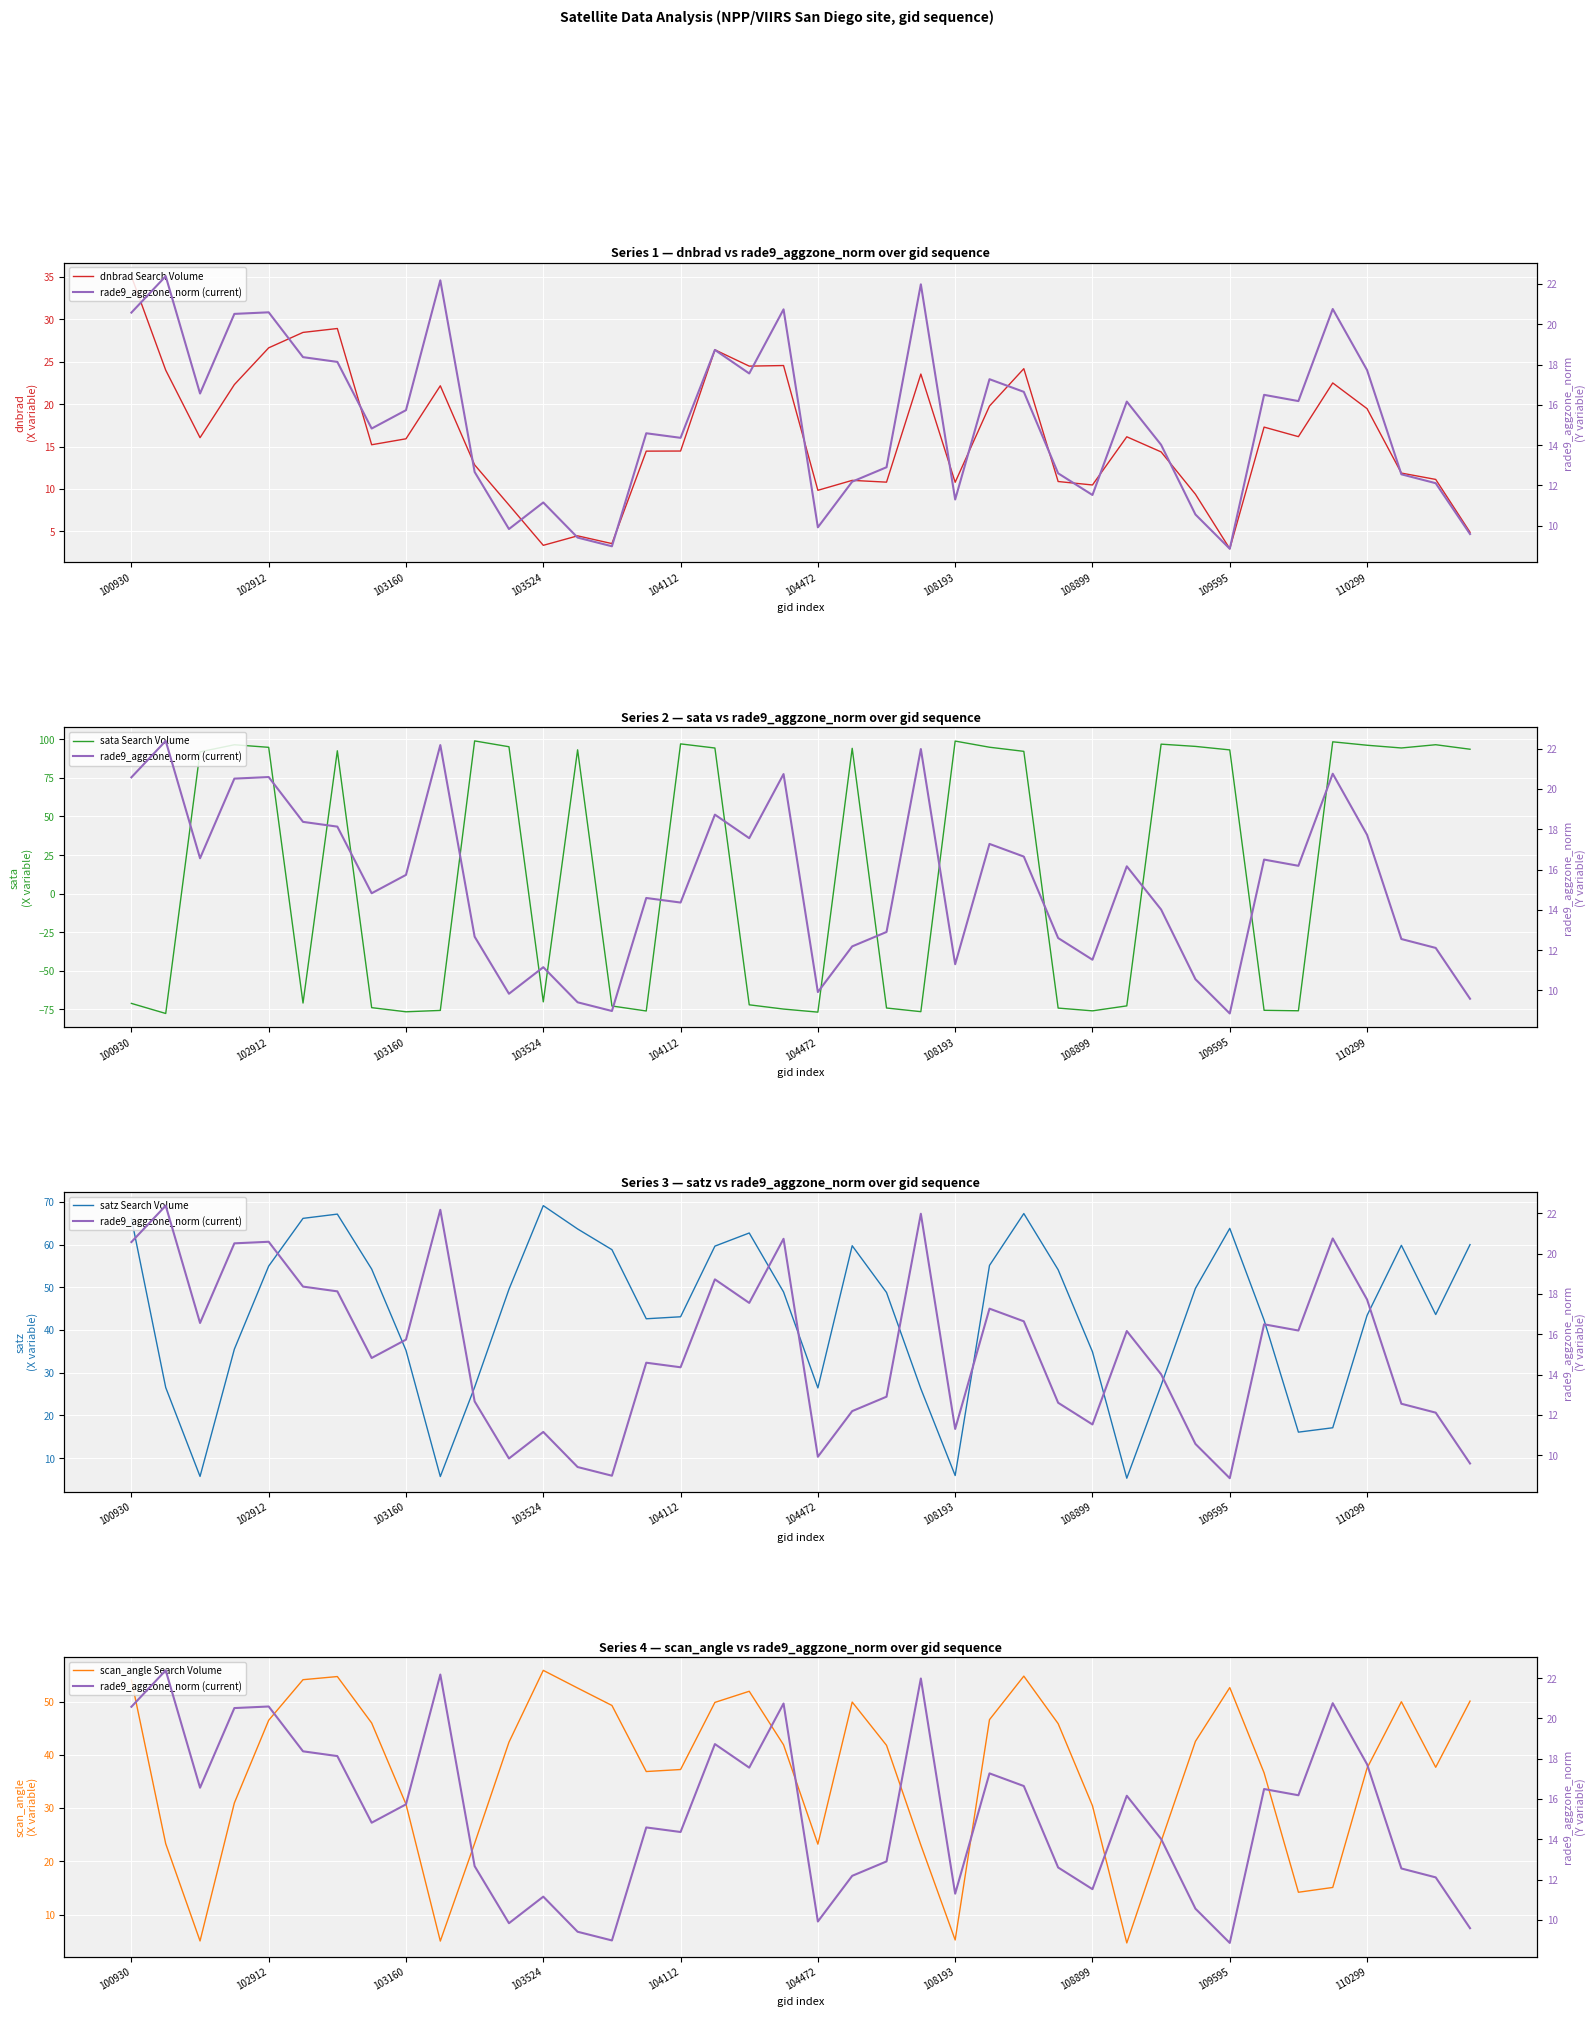

Between which two adjacent categories do sata Search Volume and dnbrad Search Volume first intersect?

102912 and 103160